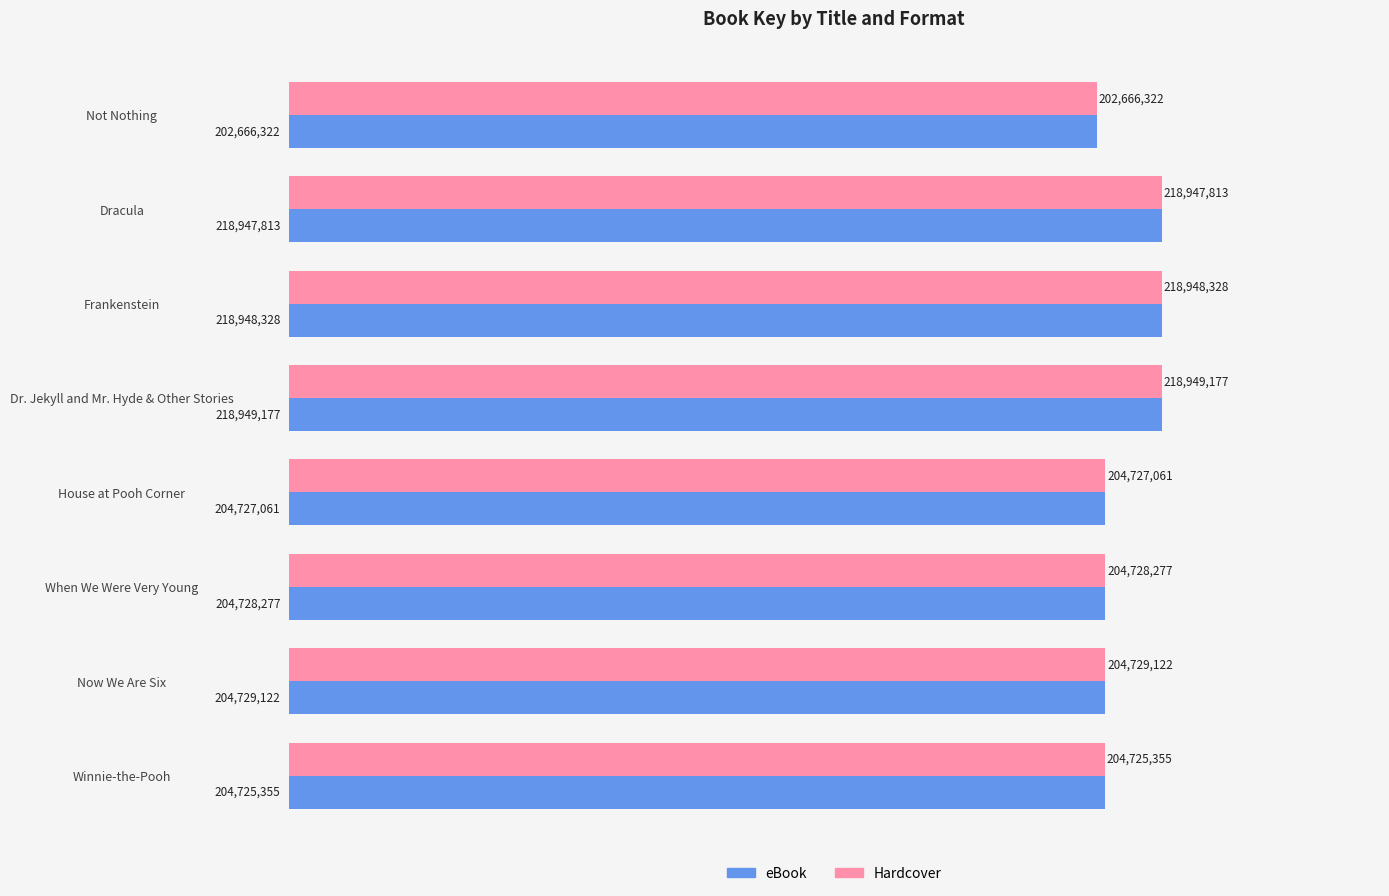

What are all the series names shown in the legend?

eBook, Hardcover